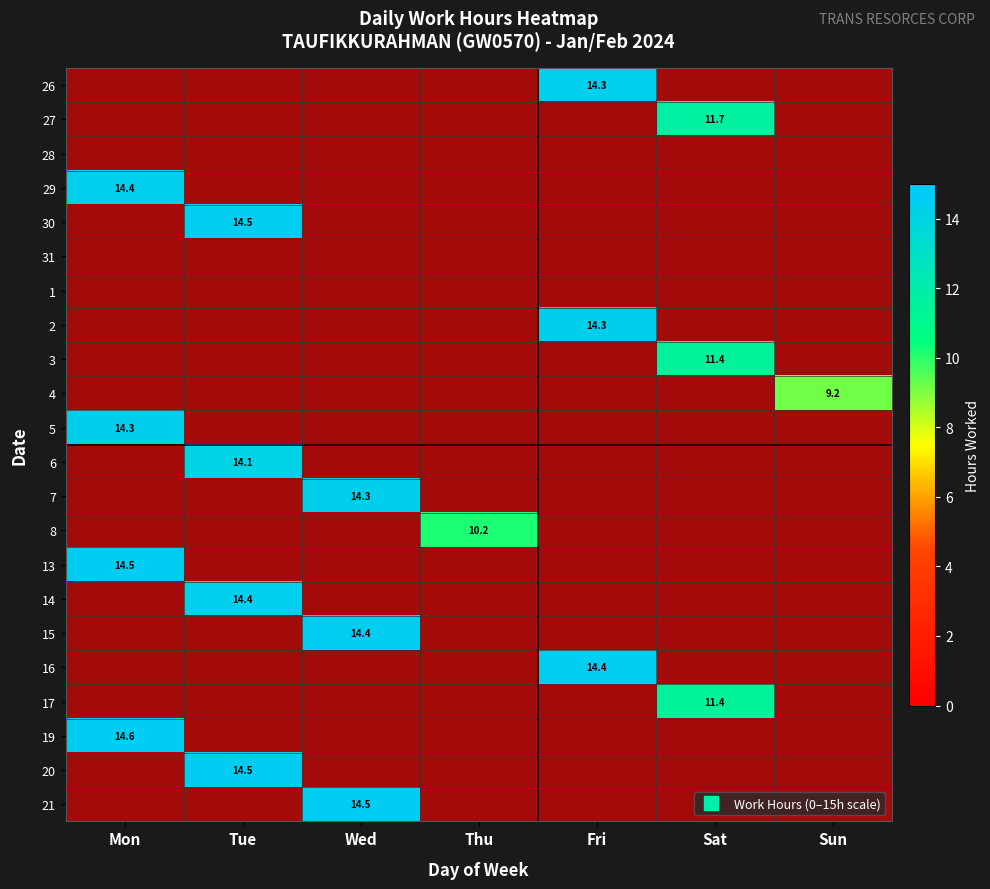

What is the difference between the maximum and minimum values in the 8 series?

10.2